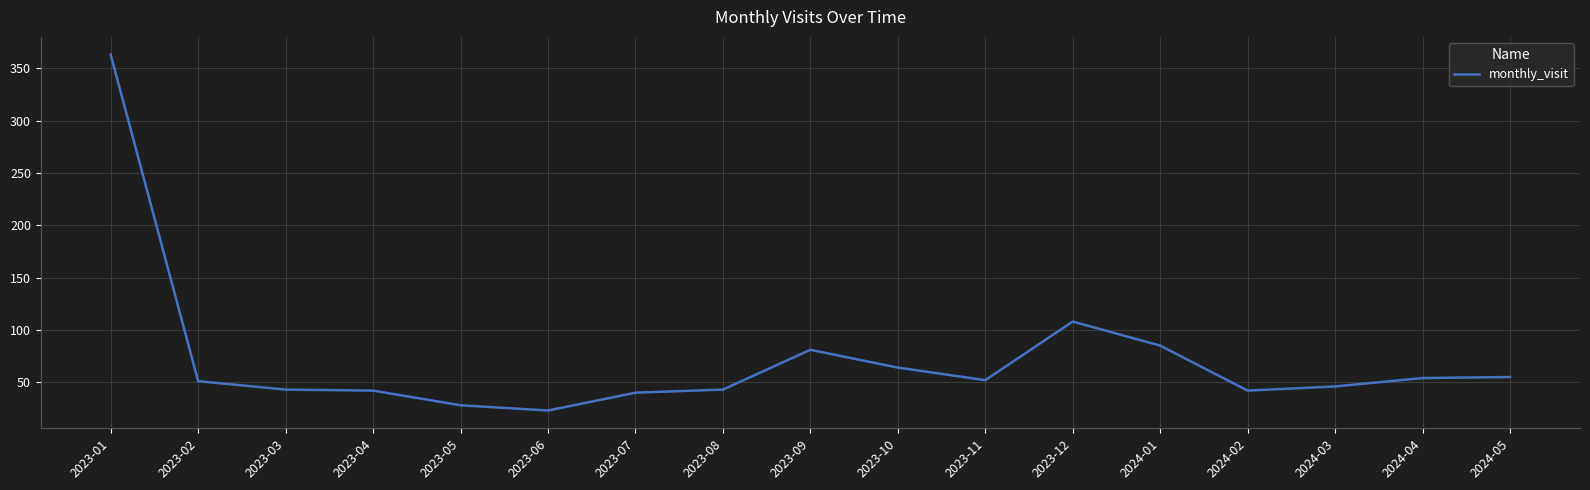

What is the change in value from 2023-03 to 2023-12?

+65